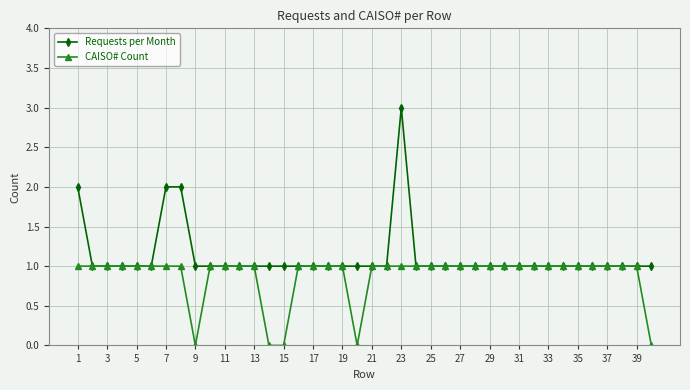

List the series in order of their overall mean, lowest first.

CAISO# Count, Requests per Month